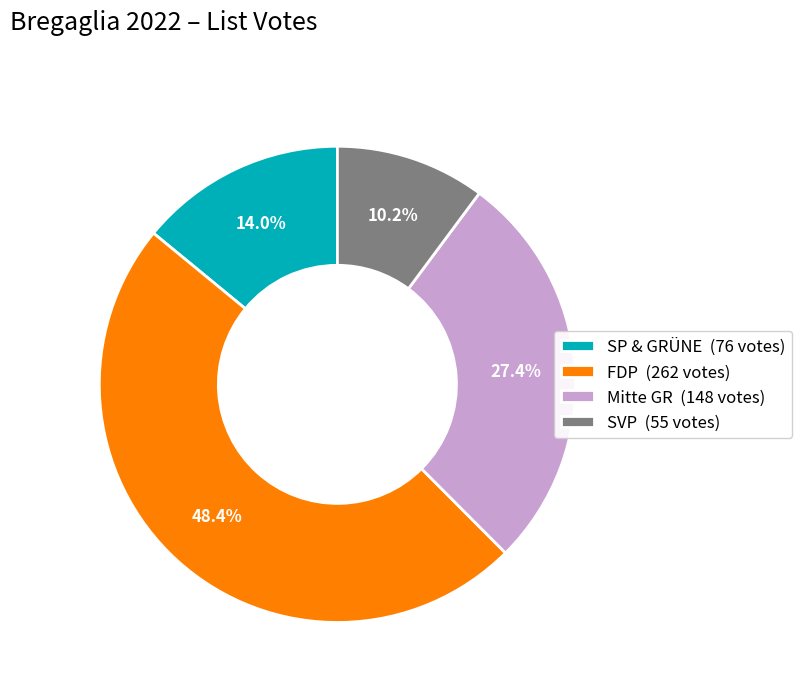

To the nearest percent, what is the combined percentage of Mitte GR and SVP?

38%